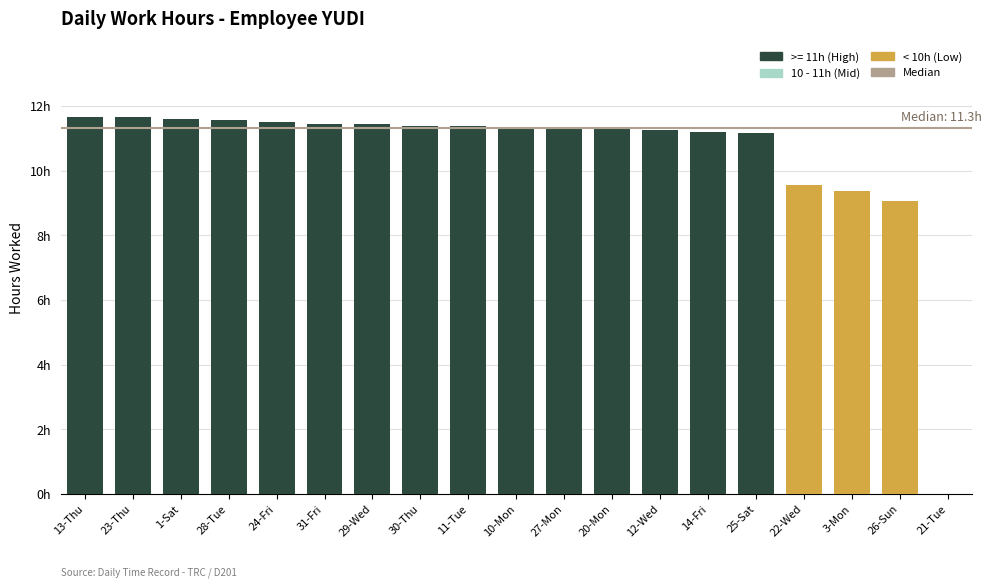

How many data points does each series have?

19